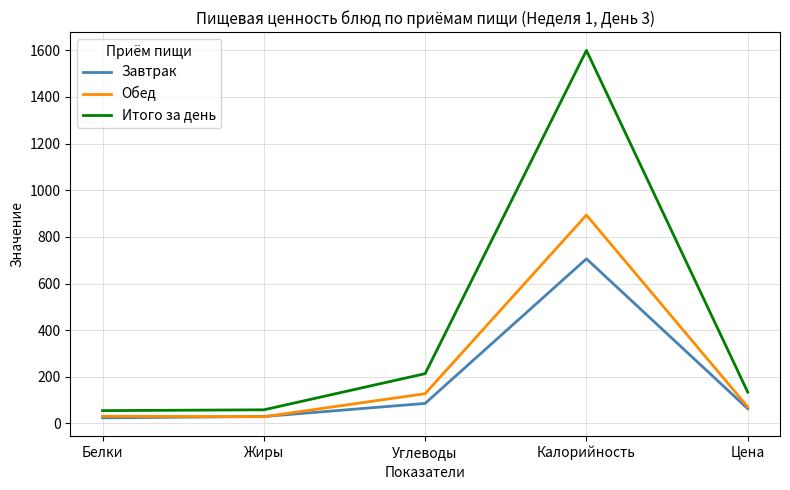

What is the approximate value of Итого за день at Углеводы?

213.5